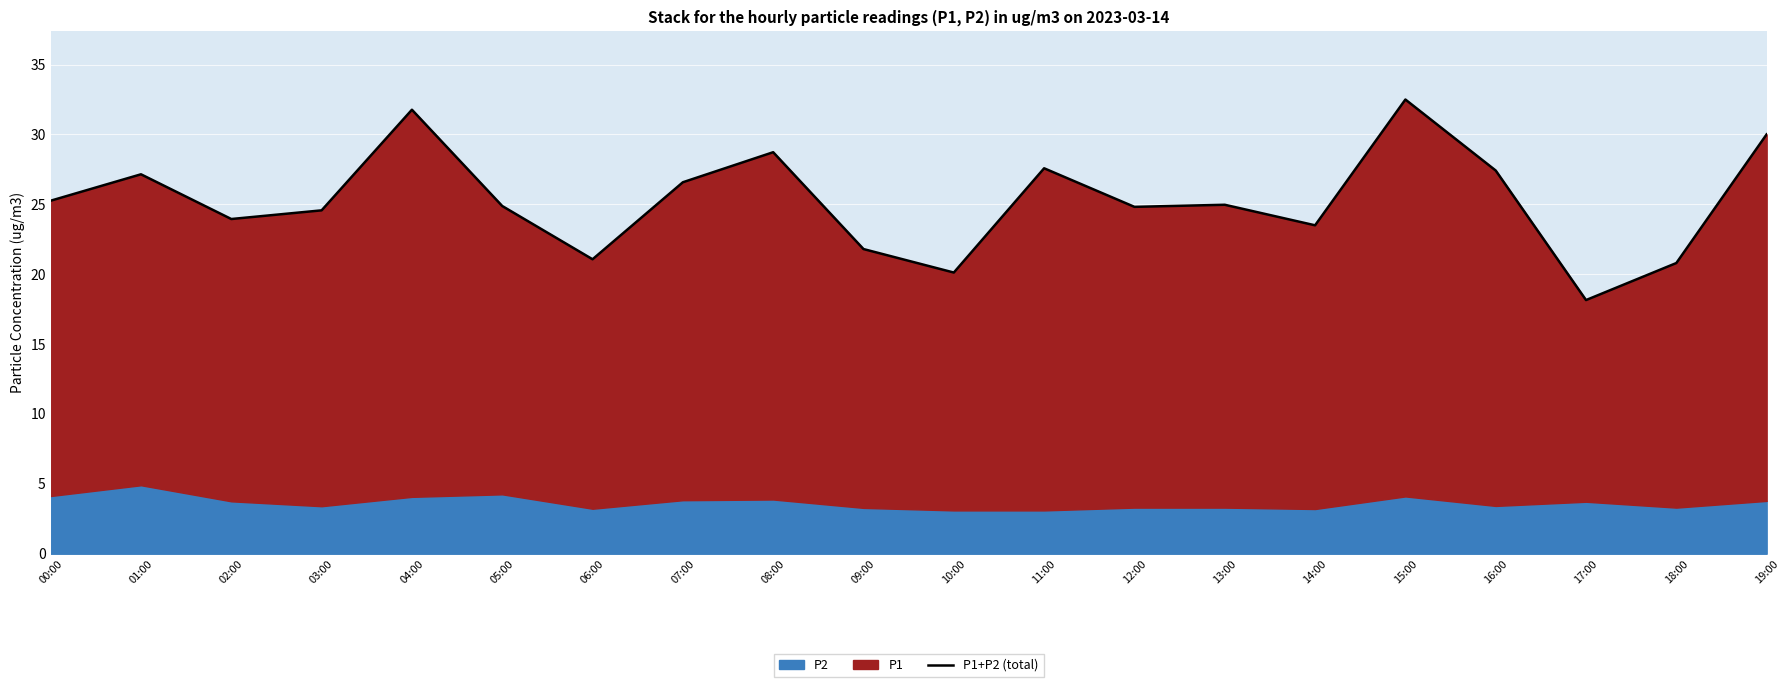

Which category has the highest value across all series?

15:00